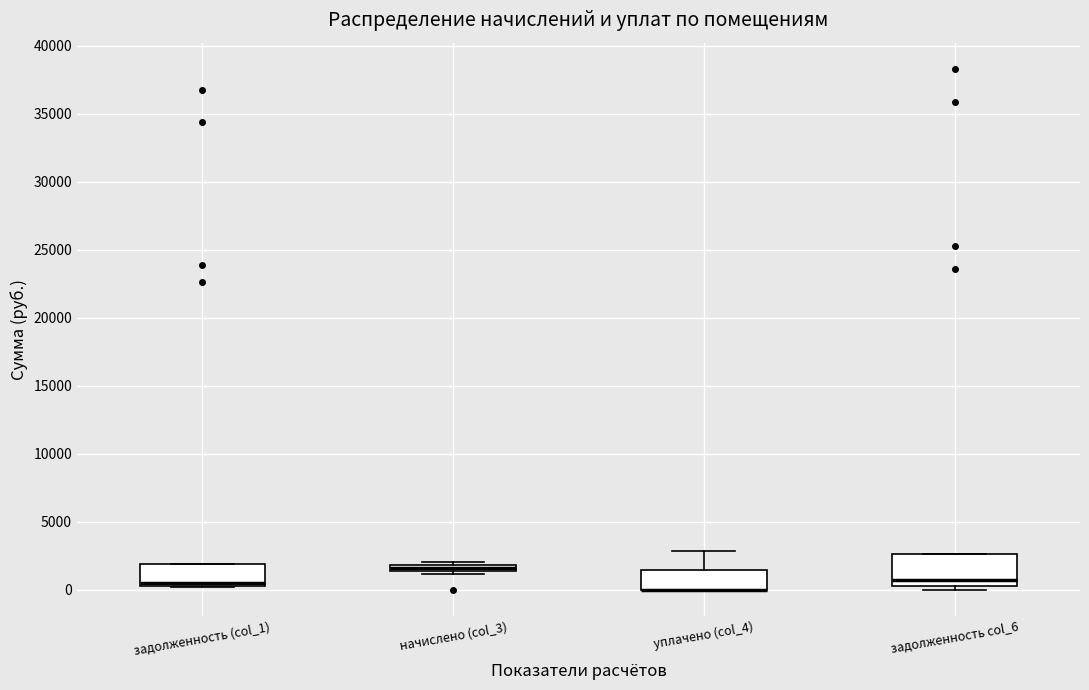

Which box is the tallest, from its lower edge to its upper edge?

задолженность col_6